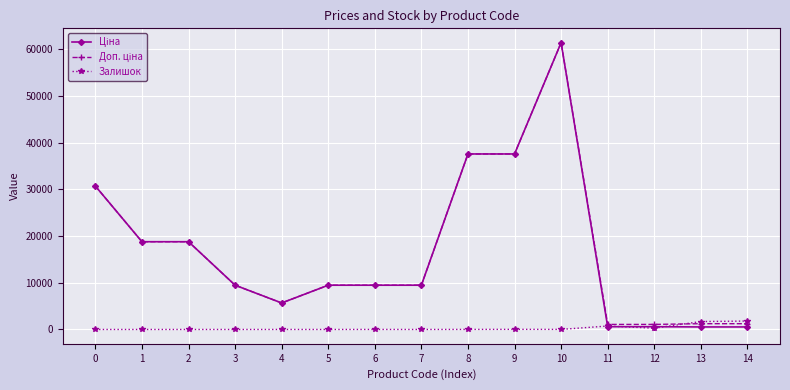

What is the difference between the highest and lowest values at 7?

9480.1